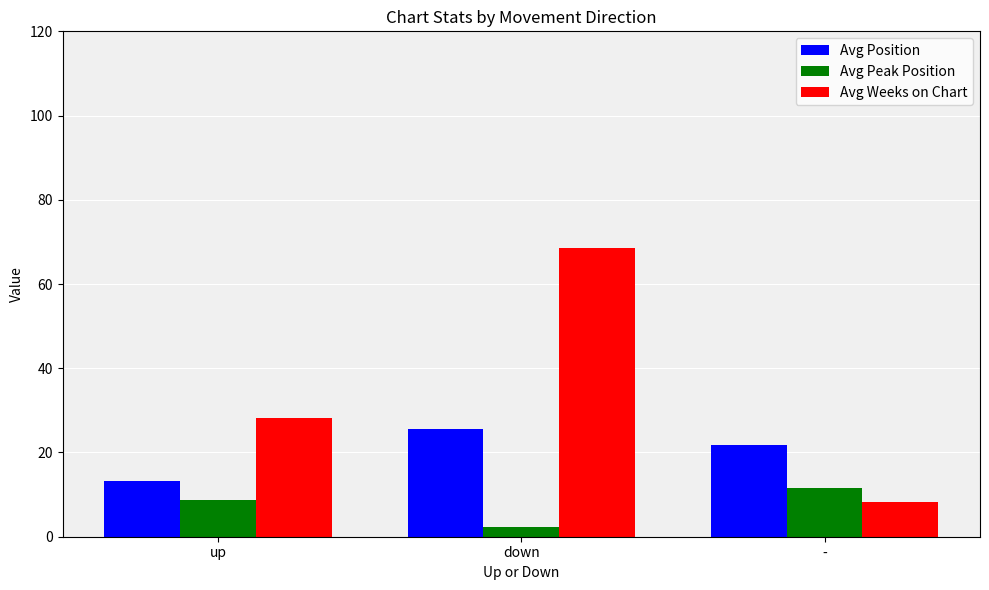

What is the lowest value of the Avg Peak Position series?

2.4